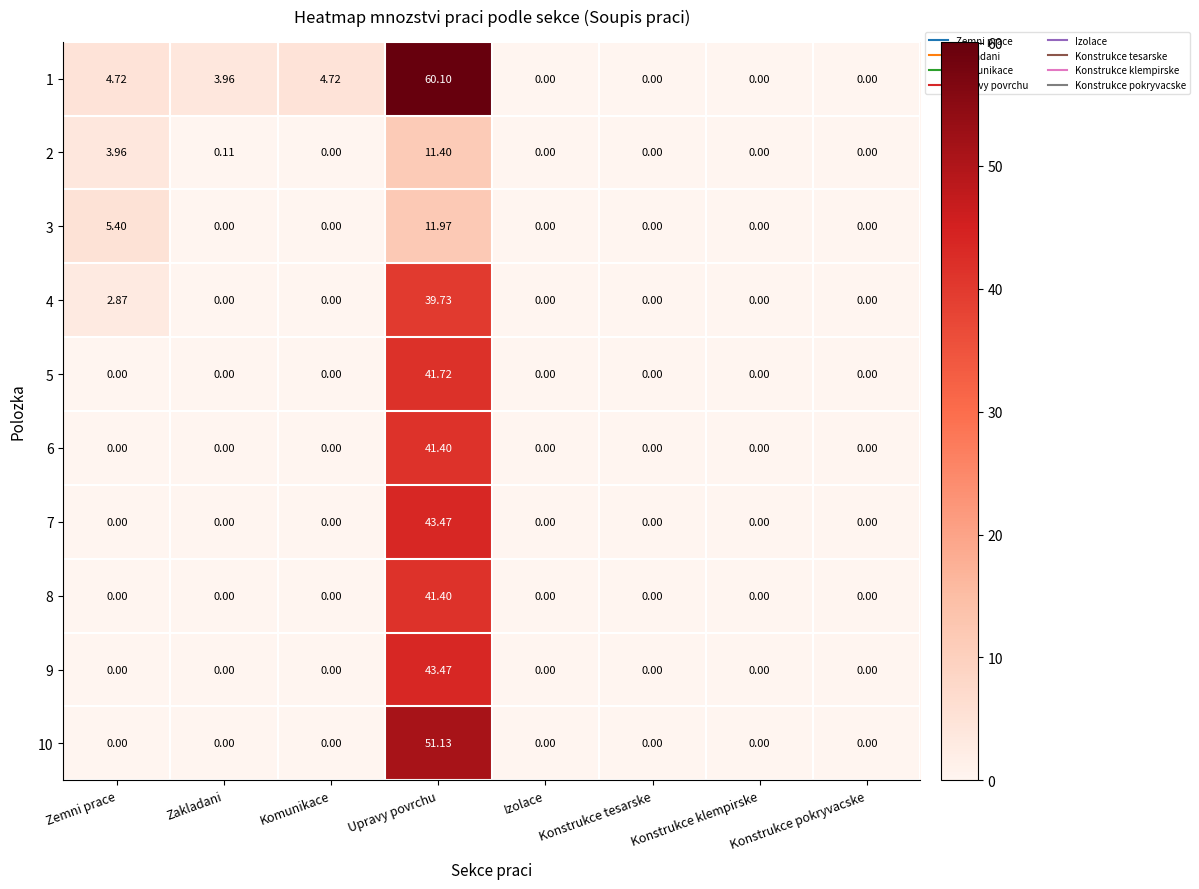

How many distinct data groups are displayed?

10